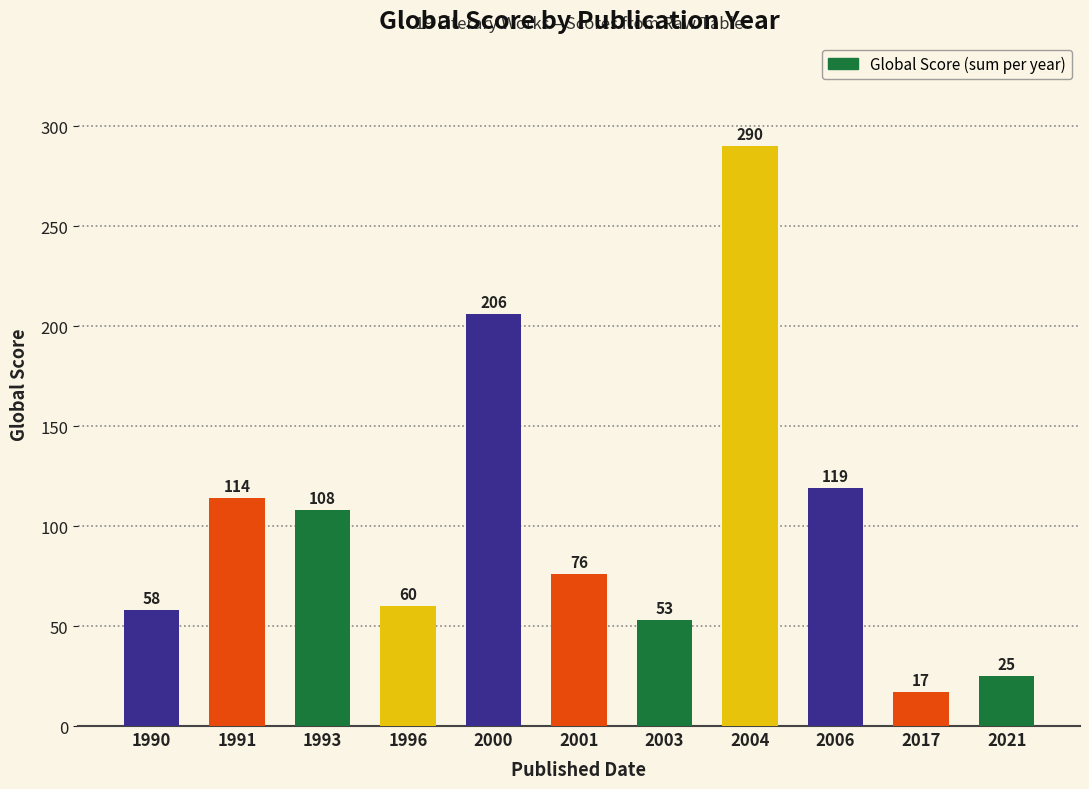

How many categories are shown in the chart?

11